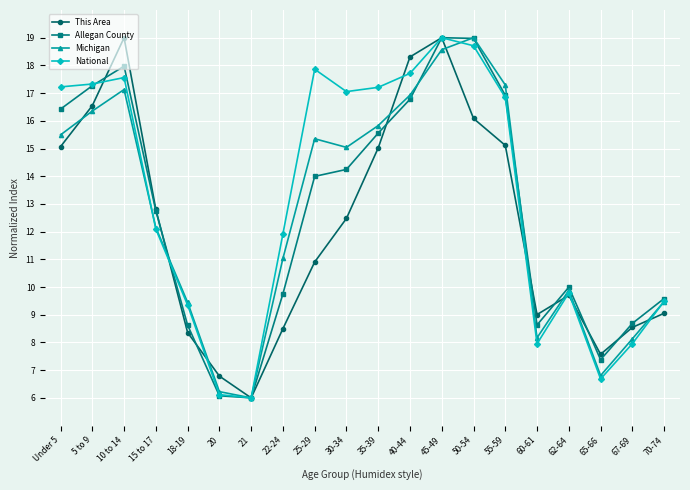

What is the label of the 8th point from the left?

22-24